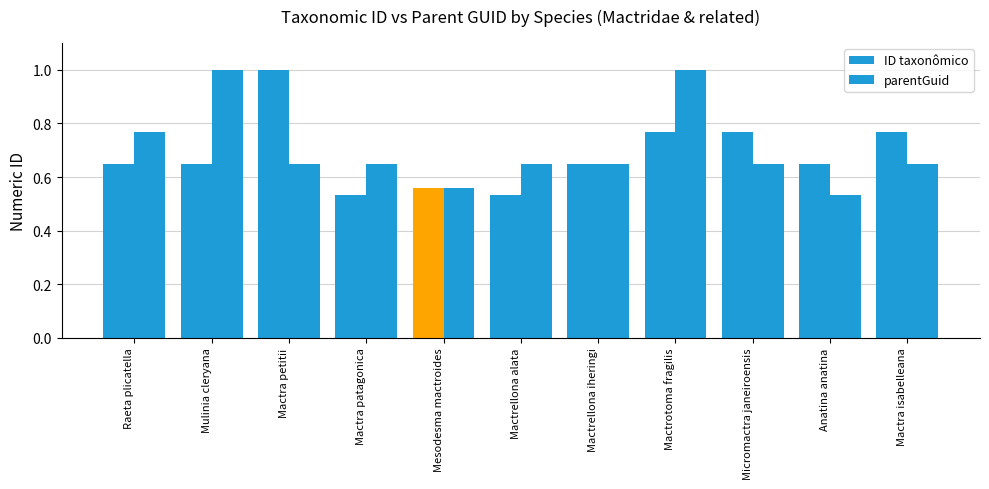

What value does the parentGuid series have at Mactrellona iheringi?

0.7